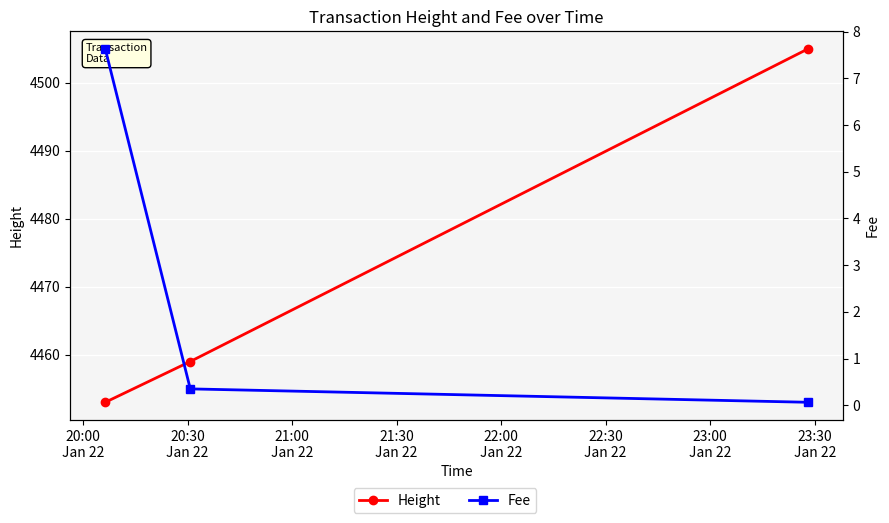

What is the difference between the highest and lowest values at 20:00
Jan 22?

4445.4